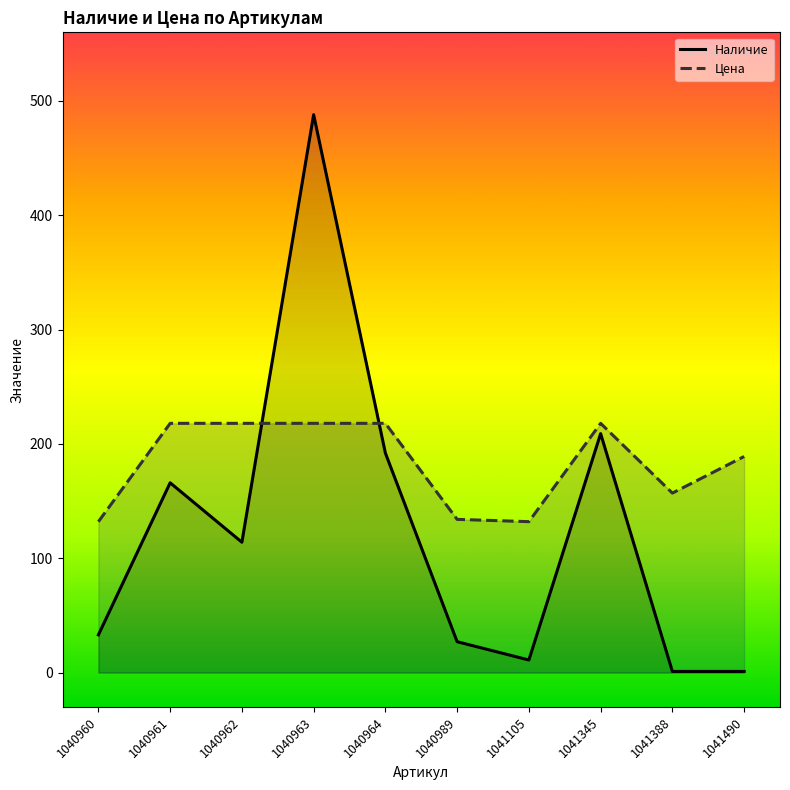

At which category does the chart reach its peak across all series?

1040963